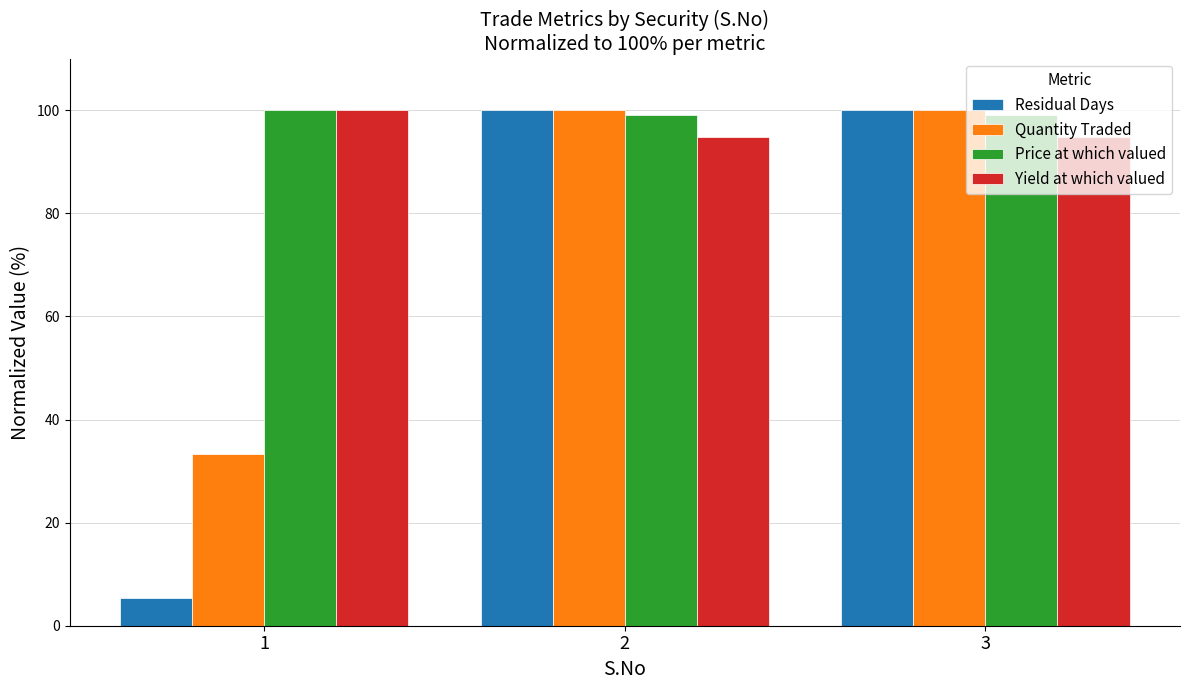

What is the approximate value of Price at which valued at 2?

99.1